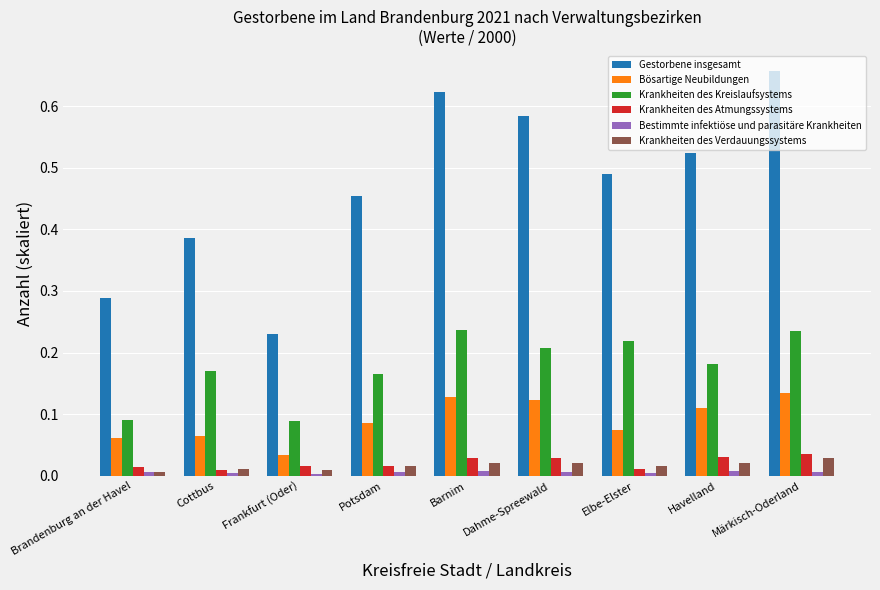

Which series has the widest spread of values?

Gestorbene insgesamt